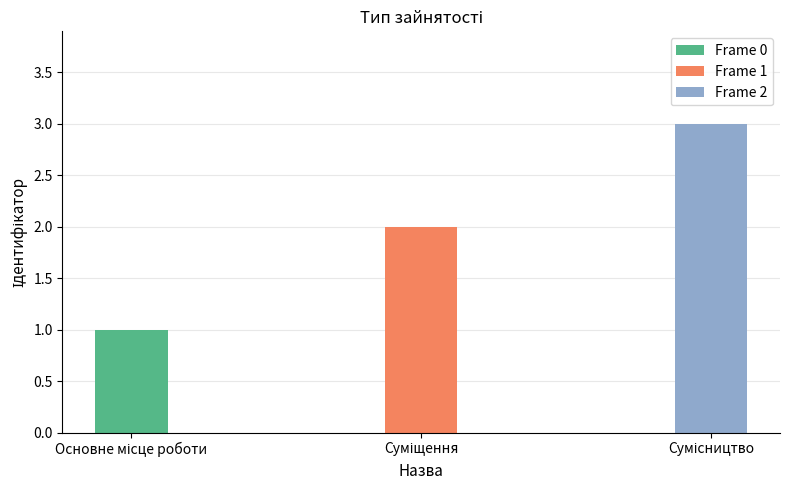

Which label corresponds to the smallest value in the chart?

Основне місце роботи